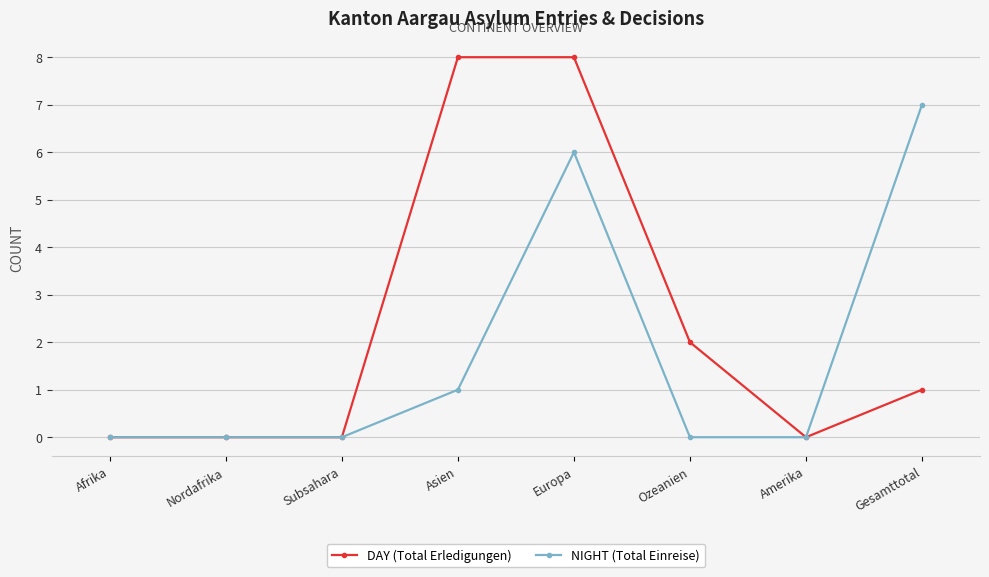

True or false: NIGHT (Total Einreise) has more than 0 interior local peaks.

True